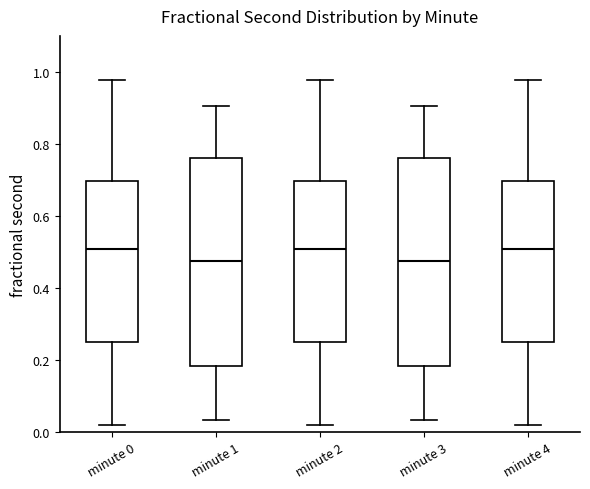

Reading left to right, transcribe this box plot: for each box, give where its median line is, the range the box spans, and where its two whiskers end, as read against the y-axis. The values are not printed on the chart, so give them approximately, as read against the axis.

minute 0: median 0.50, box 0.26 to 0.70, whiskers 0.02 to 0.98
minute 1: median 0.48, box 0.18 to 0.76, whiskers 0.04 to 0.90
minute 2: median 0.50, box 0.26 to 0.70, whiskers 0.02 to 0.98
minute 3: median 0.48, box 0.18 to 0.76, whiskers 0.04 to 0.90
minute 4: median 0.50, box 0.26 to 0.70, whiskers 0.02 to 0.98